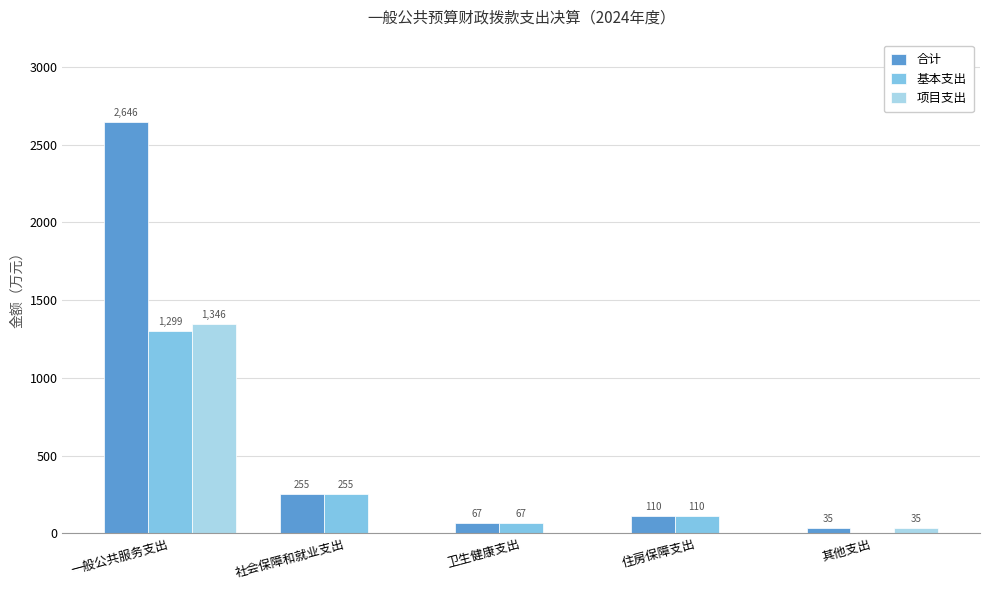

Where is 项目支出 nearest to the value 673?

其他支出